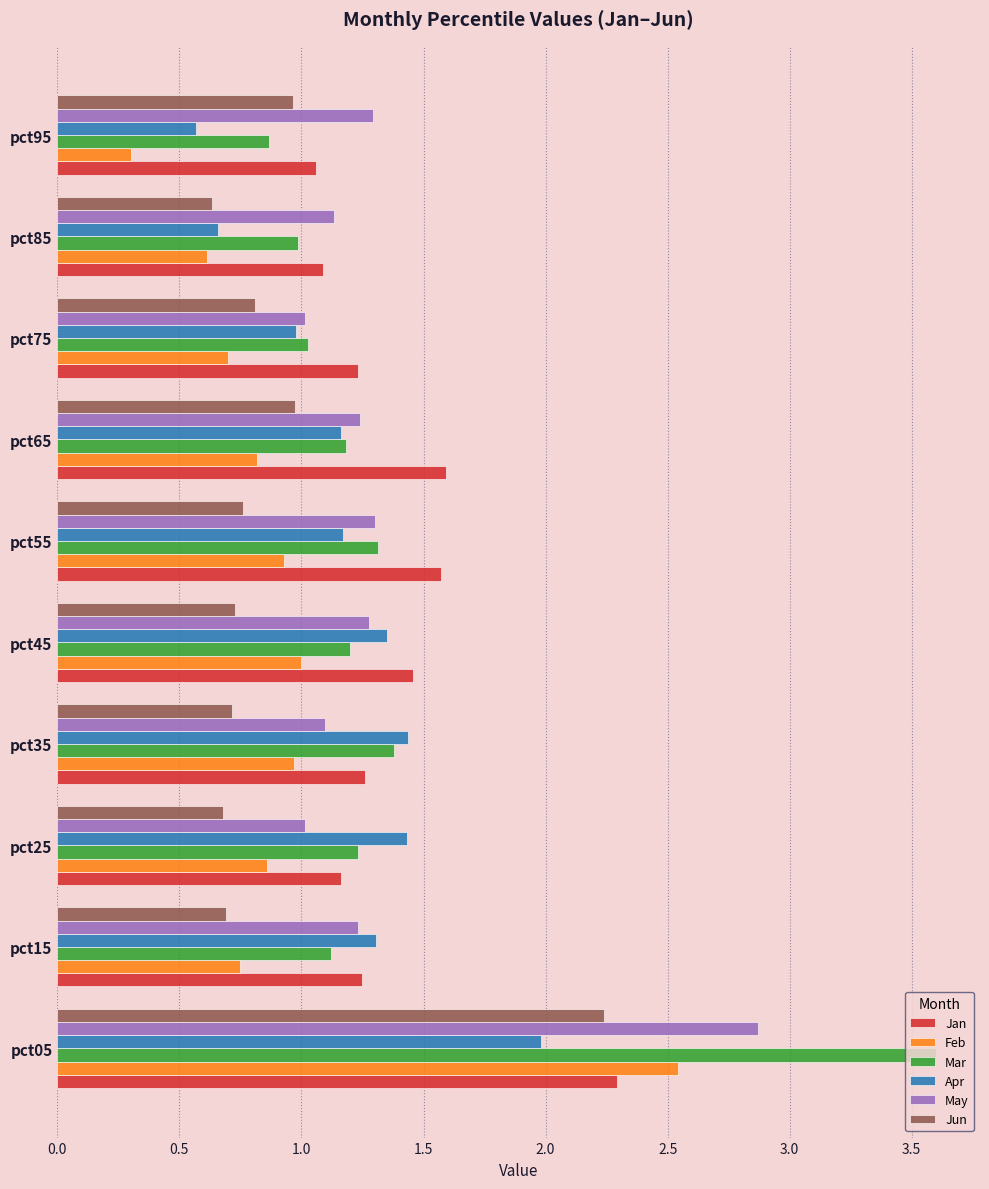

Is it true that Jun equals 0.4 at pct75?

False